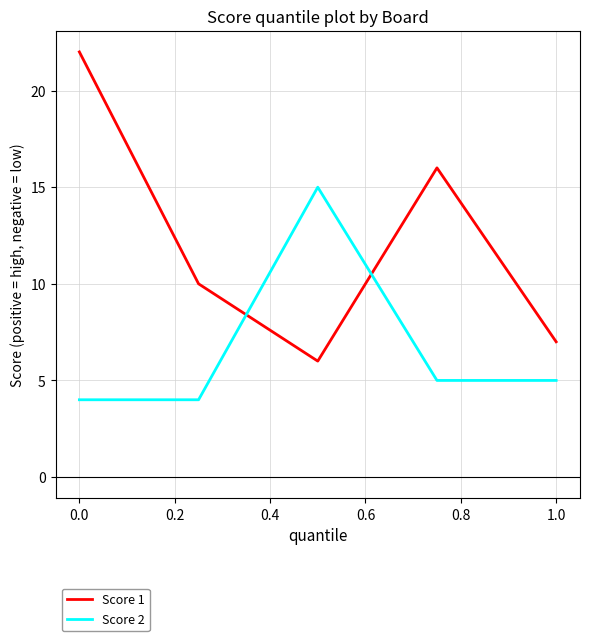

List the series in order of their peak value, lowest first.

Score 2, Score 1